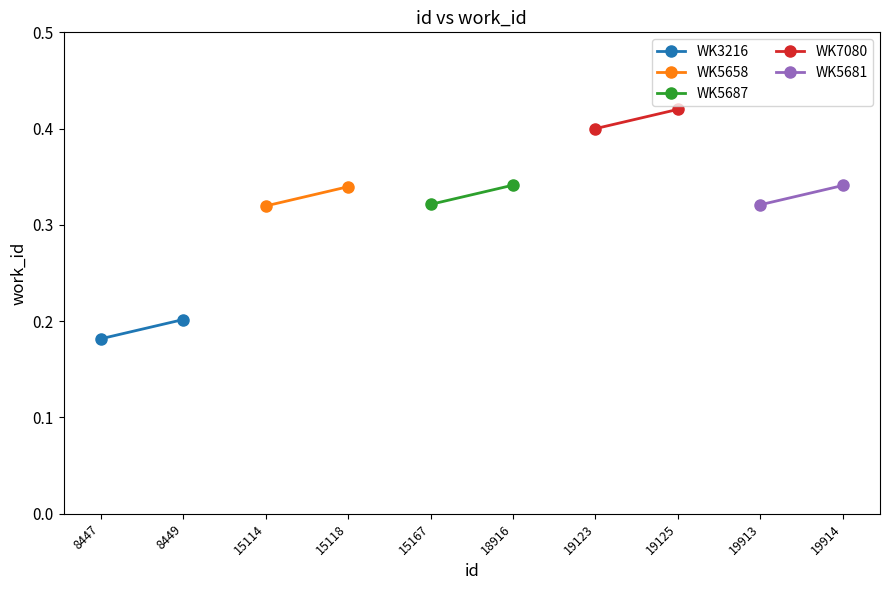

Is it true that WK3216 equals 0.2 at 8447?

True